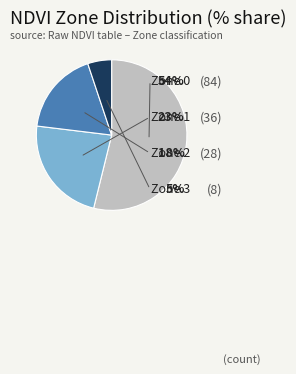

True or false: Zone 0 accounts for 54% of the total.

True